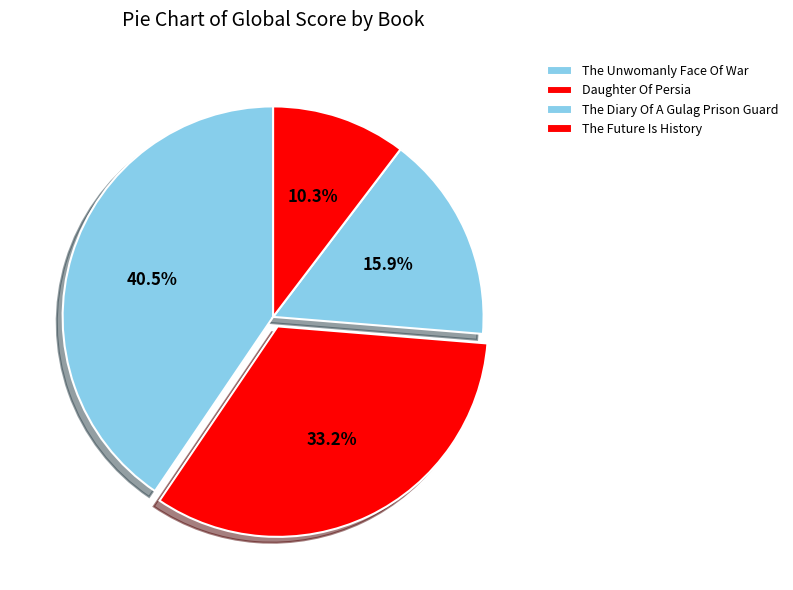

What is the total percentage of The Unwomanly Face Of War and The Future Is History?

50.9%